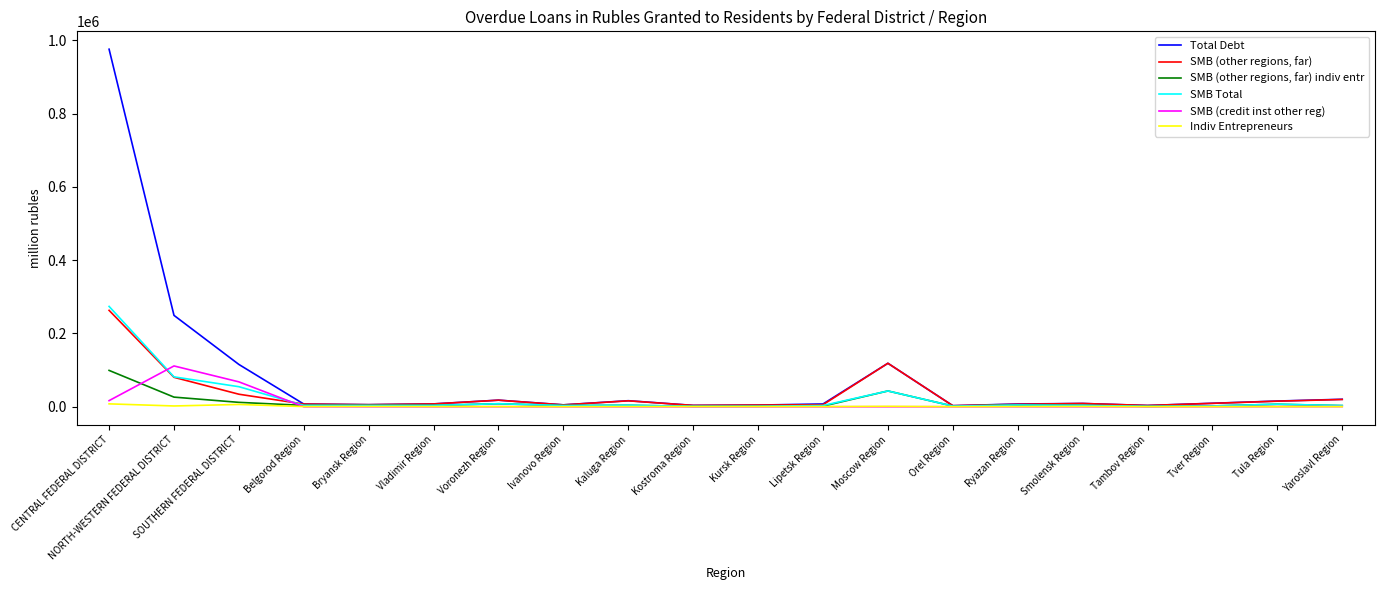

At how many categories does at least one series exceed 359957?

1